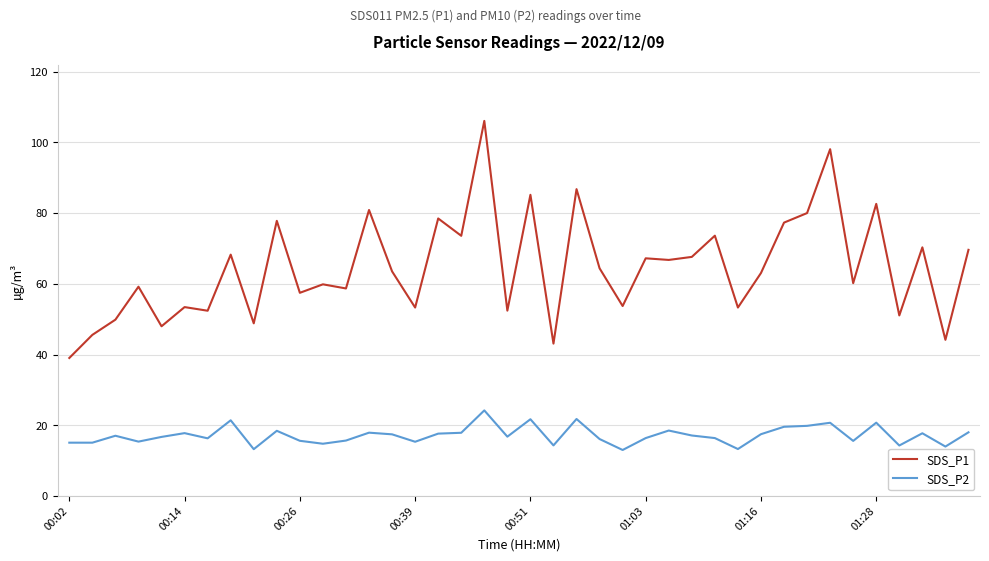

True or false: SDS_P2 and SDS_P1 intersect in this chart.

False